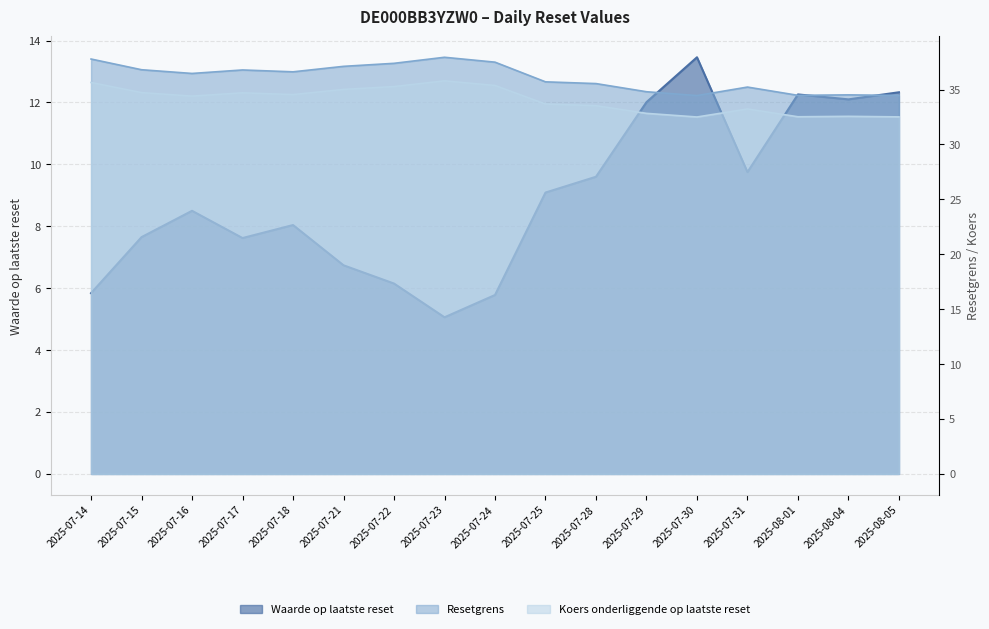

What is the label of the 13th point from the left?

2025-07-30